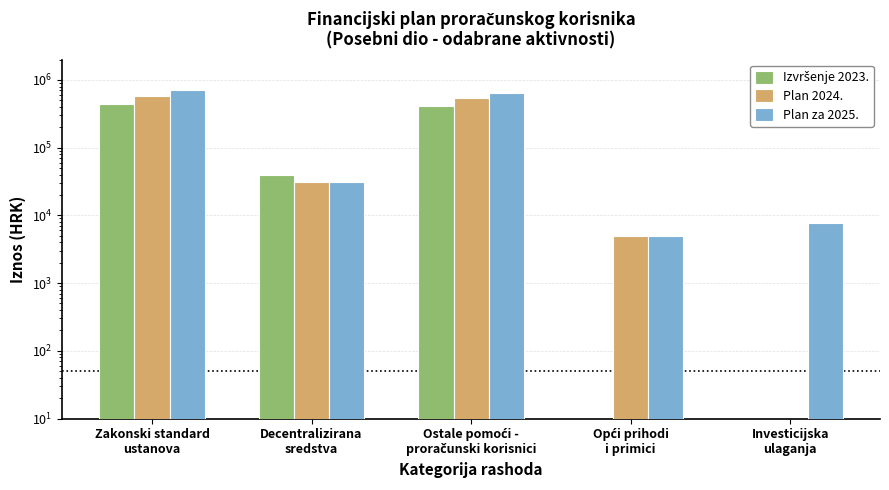

Which series has the largest total across all categories?

Plan za 2025.